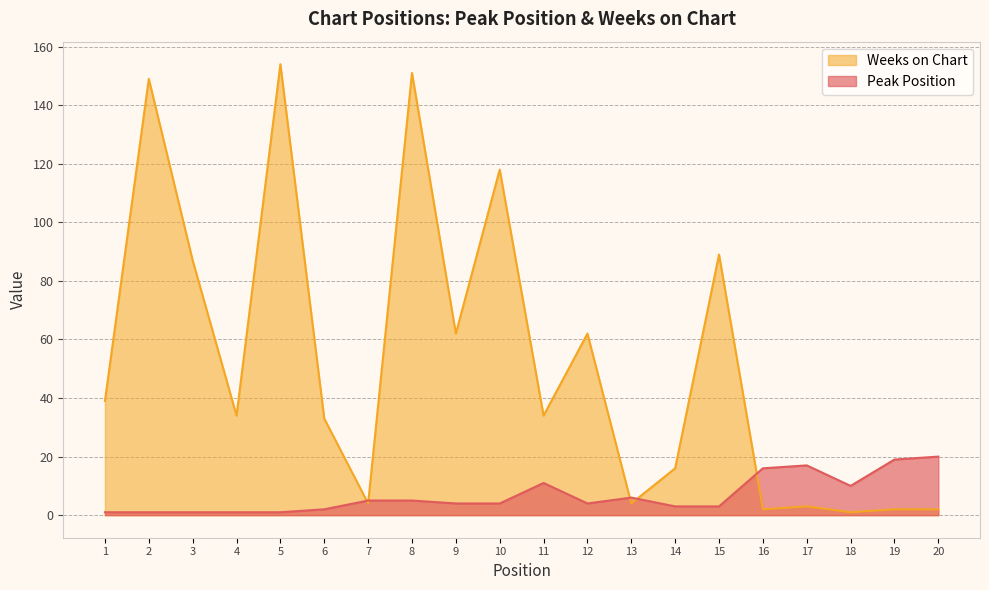

What is the total value across all series at 15?

92